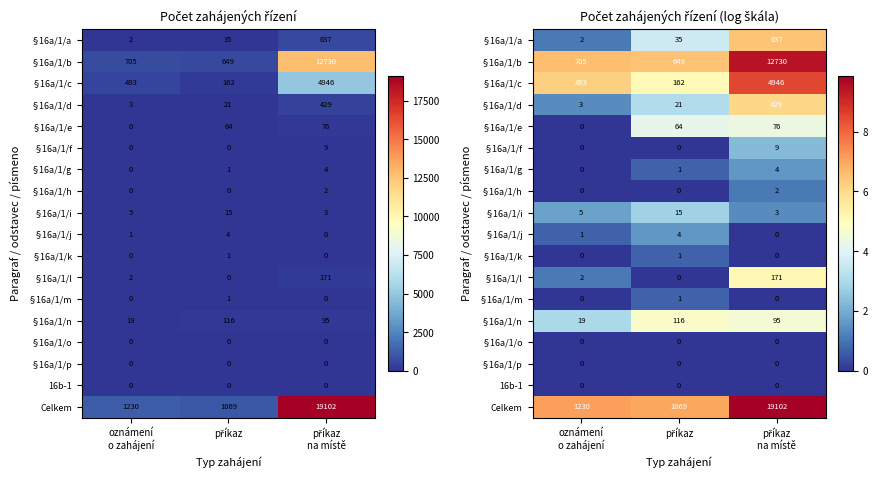

The value of §16a/1/n at příkaz is 4.8. True or false?

True